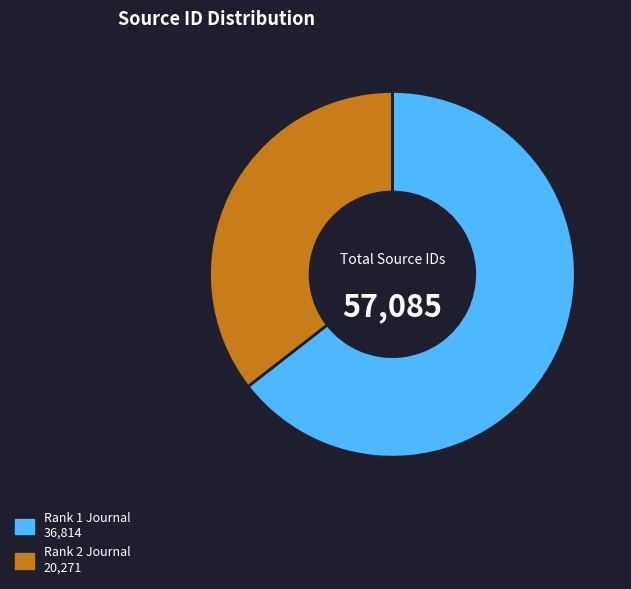

Which category accounts for the majority?

Rank 1 Journal 36,814